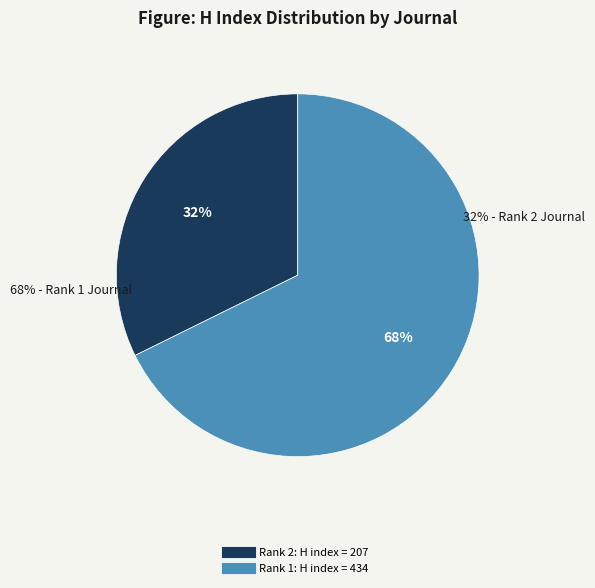

What is the ratio of the value at Critical Care and Resuscitation (Rank 1) to the value at Australasian Journal of Paramedicine (Rank 2)?

2.1